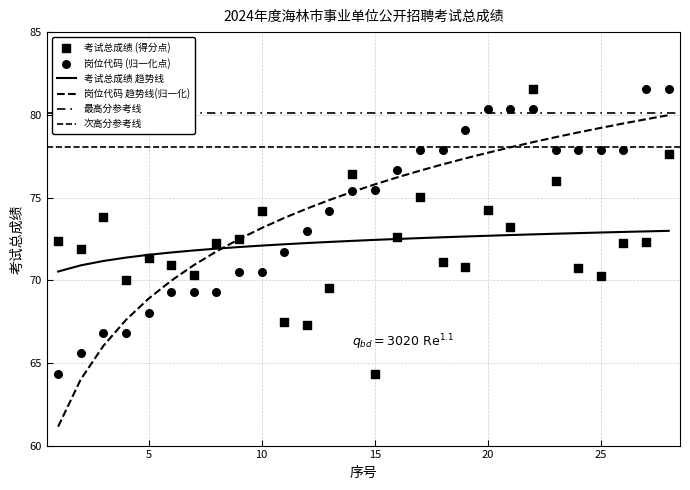

At which category is the sum across all series the highest?

22